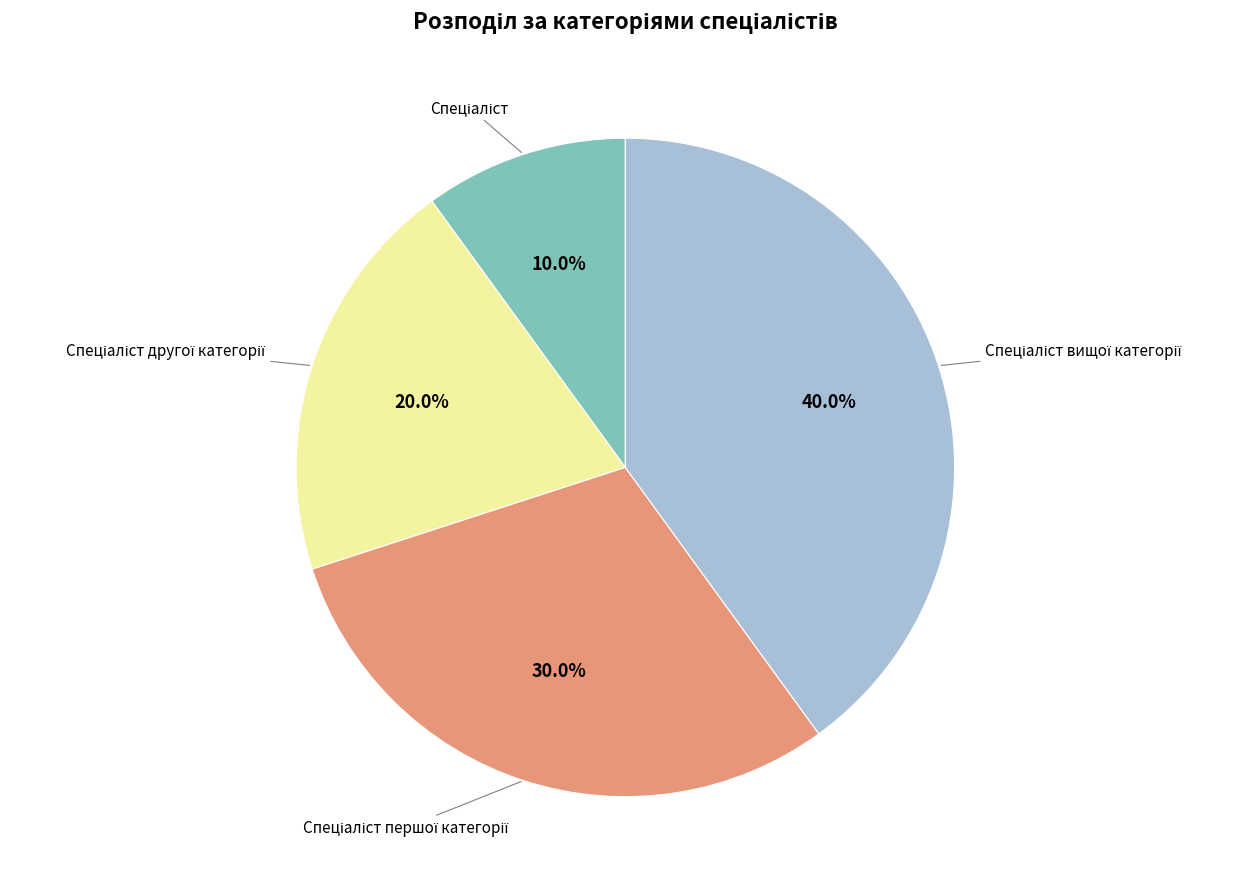

How many segments does this pie chart have?

4